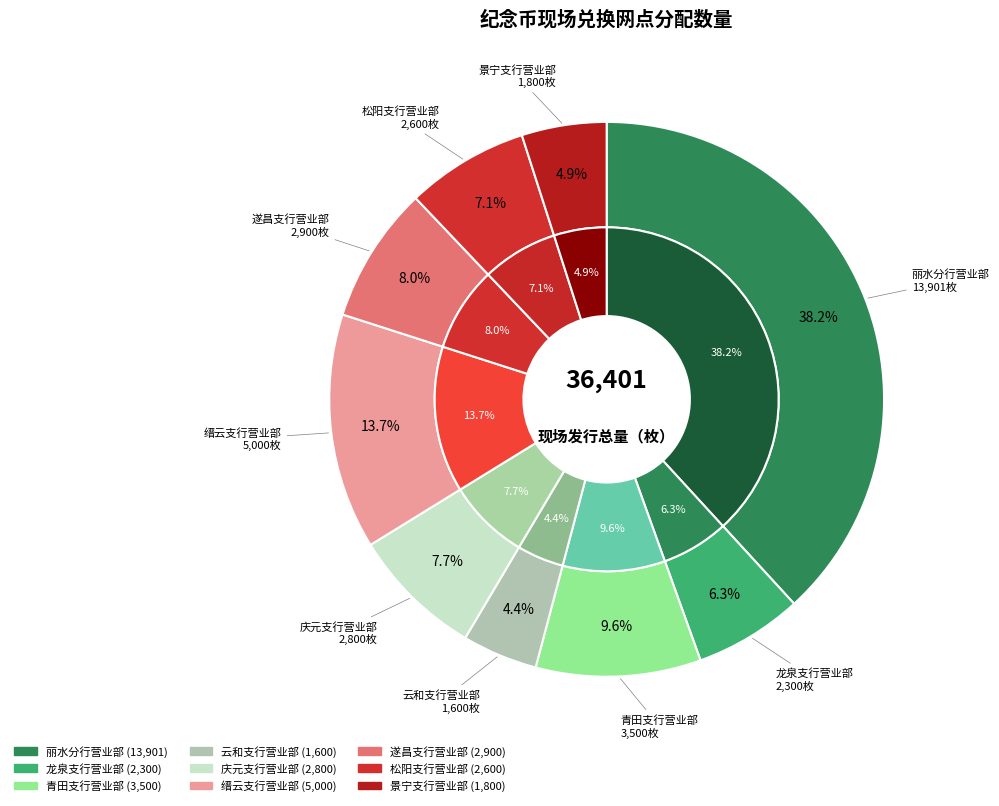

Does 青田支行营业部 account for over 50% of the chart?

No